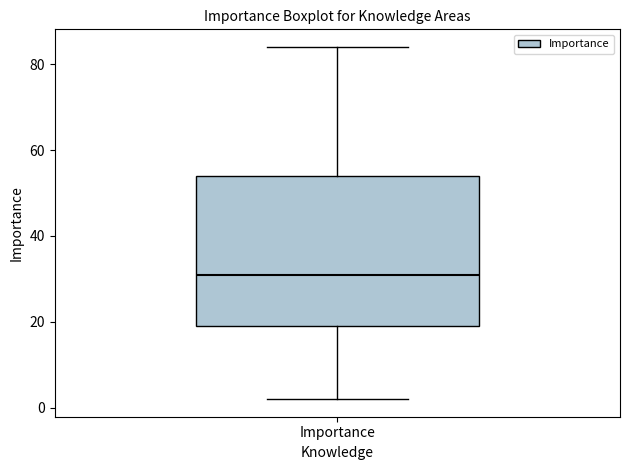

Where does the upper whisker of the box for Importance end on the y-axis? The values are not printed on the chart, so give them approximately, as read against the axis.

84